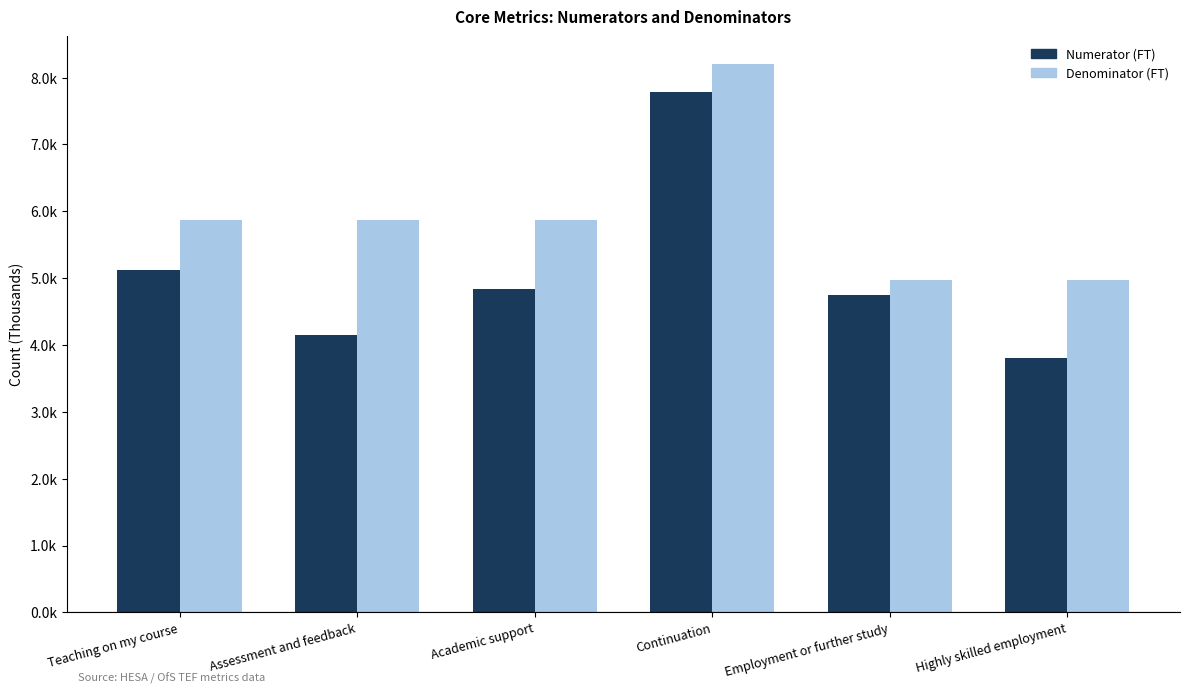

Reading left to right, extract all data points from this chart.

Numerator (FT): Teaching on my course=5119.3	Assessment and feedback=4154.9	Academic support=4834.8	Continuation=7781.0	Employment or further study=4754.0	Highly skilled employment=3799.0
Denominator (FT): Teaching on my course=5865.0	Assessment and feedback=5865.0	Academic support=5865.0	Continuation=8205.0	Employment or further study=4974.0	Highly skilled employment=4974.0